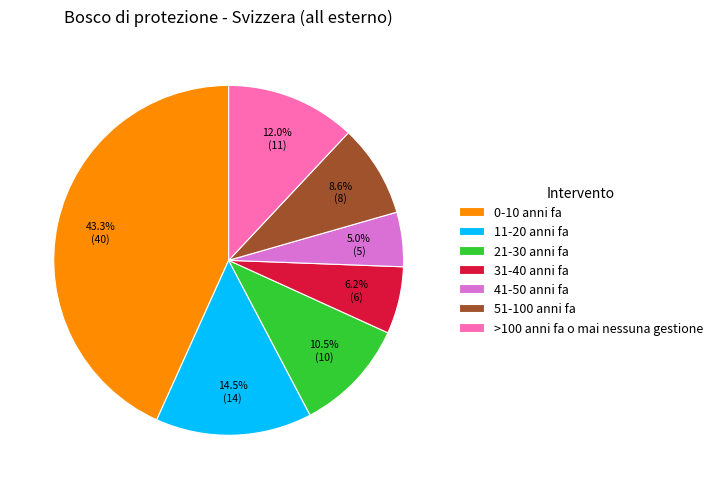

Which category has the biggest portion of the pie?

0-10 anni fa